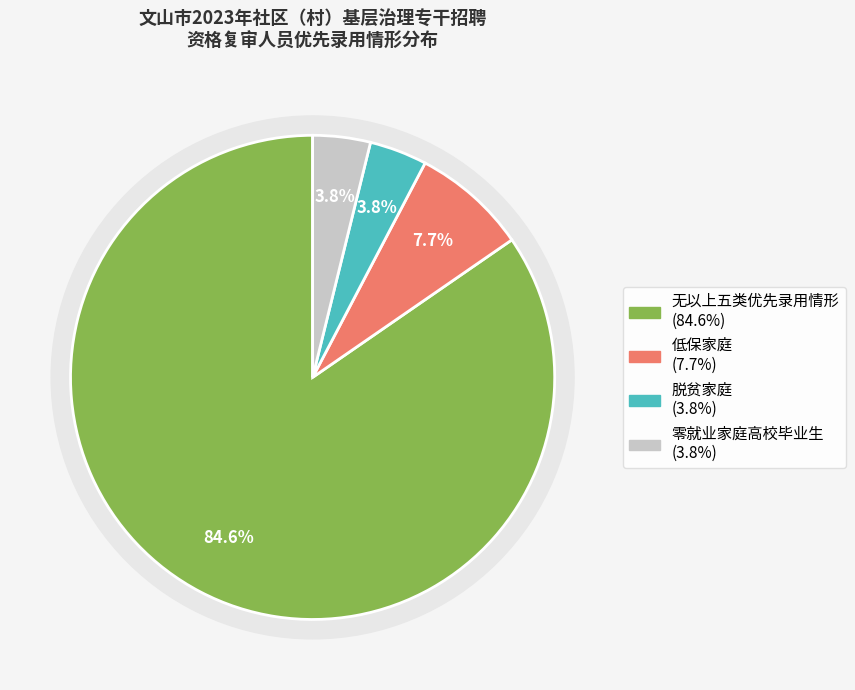

True or false: 无以上五类优先录用情形 accounts for 94% of the total.

False